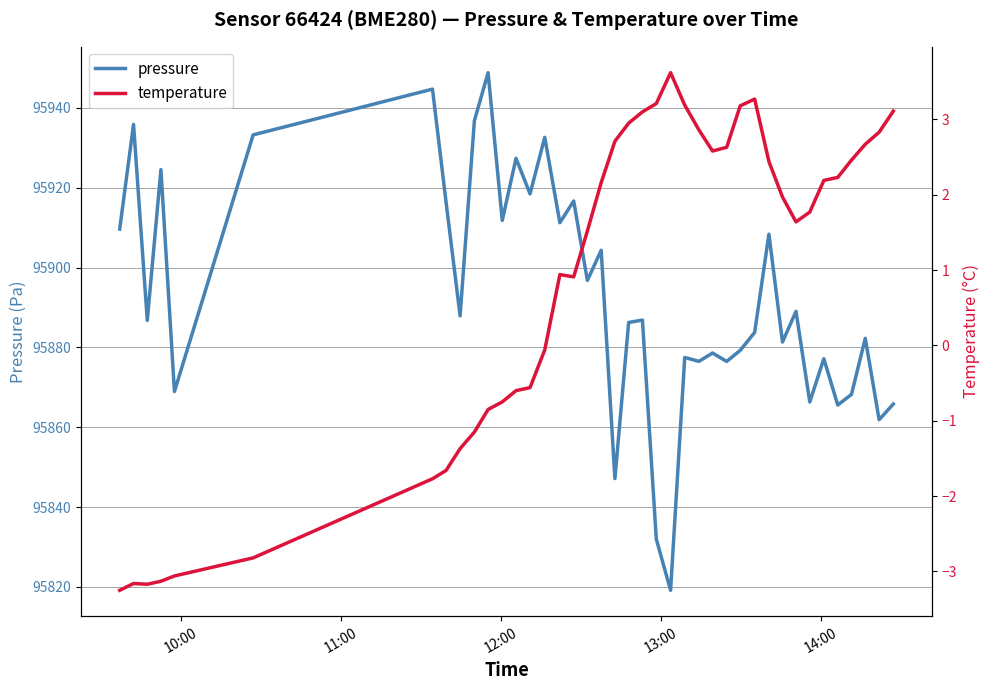

How many data points in pressure are less than 95886?

18